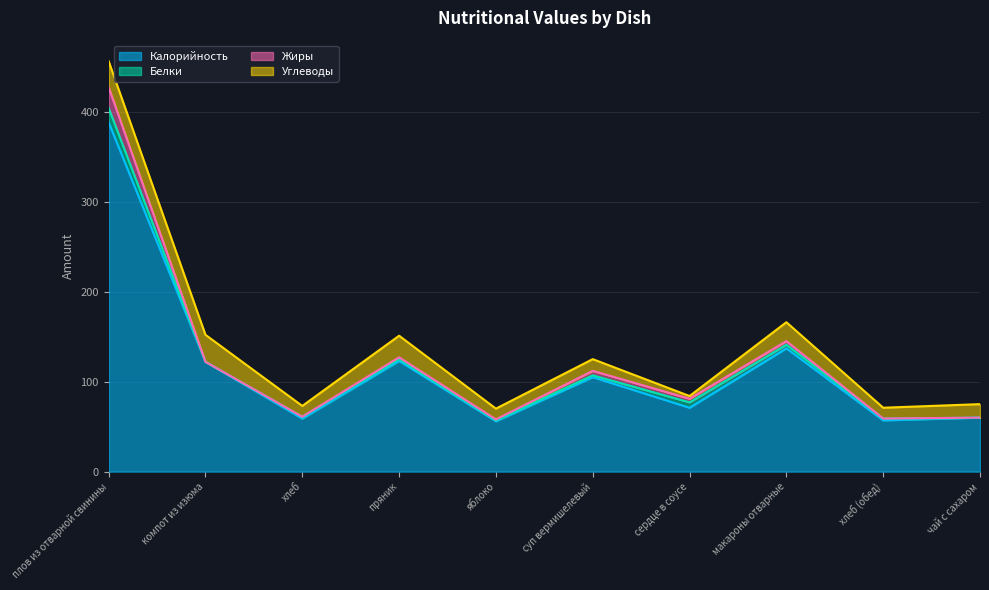

Rank the categories by Калорийность value from lowest to highest.

яблоко, хлеб (обед), хлеб, чай с сахаром, сердце в соусе, суп вермишелевый, компот из изюма, пряник, макароны отварные, плов из отварной свинины